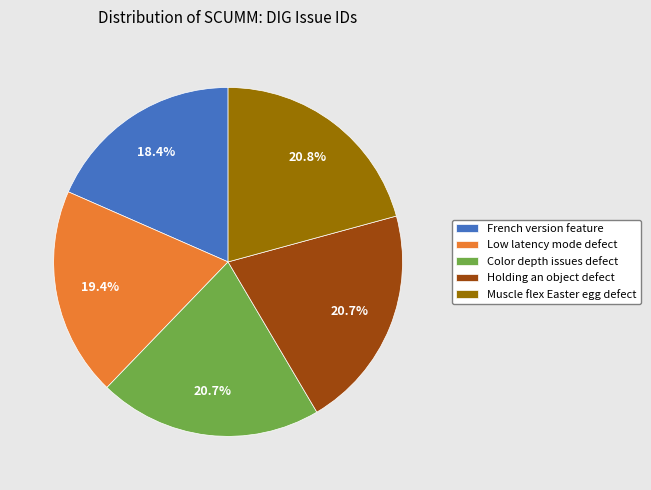

Approximately how many times larger is the value at Muscle flex Easter egg defect compared to Color depth issues defect?

1.0